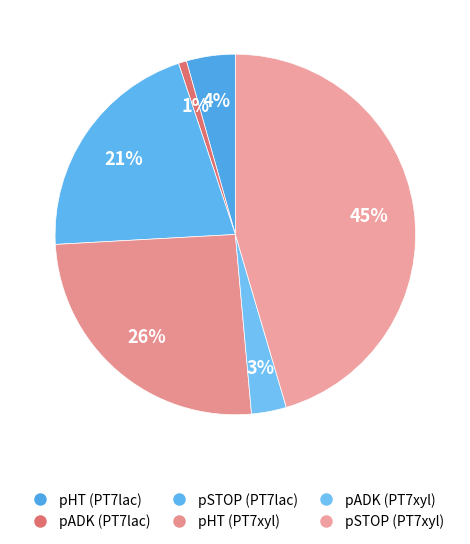

Does pHT (PT7xyl) represent more than half of the total?

No